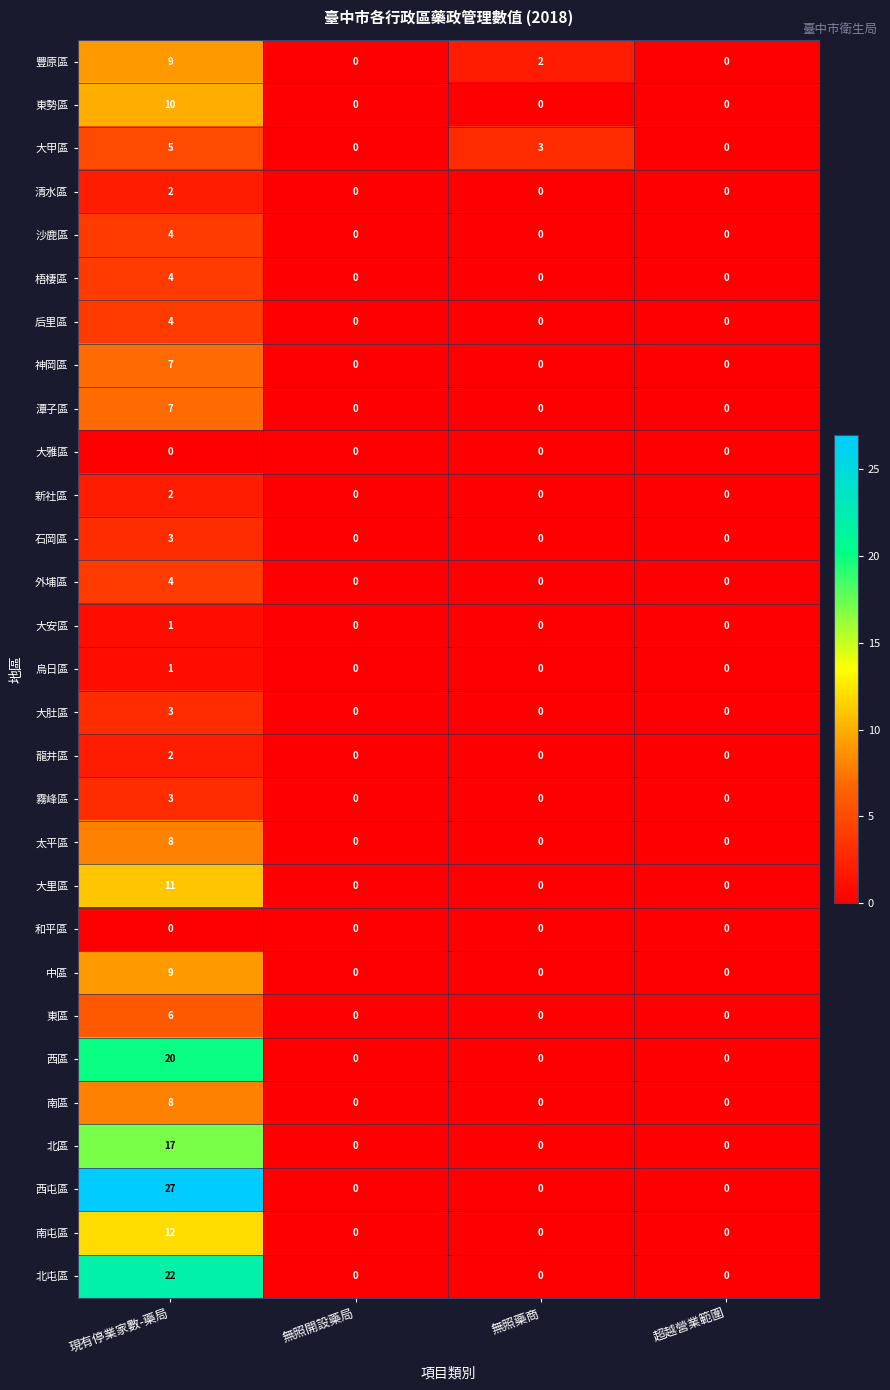

The 大肚區 series shows 1 at 超越營業範圍. True or false?

False